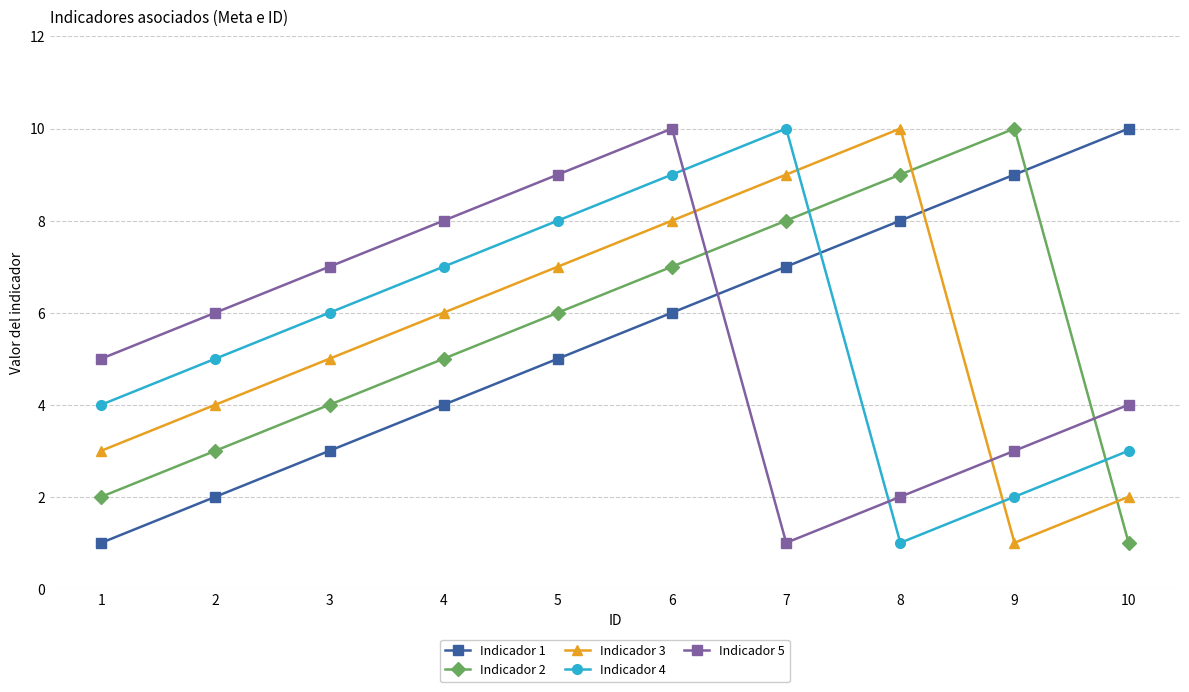

Rank the categories by Indicador 1 value from highest to lowest.

10, 9, 8, 7, 6, 5, 4, 3, 2, 1